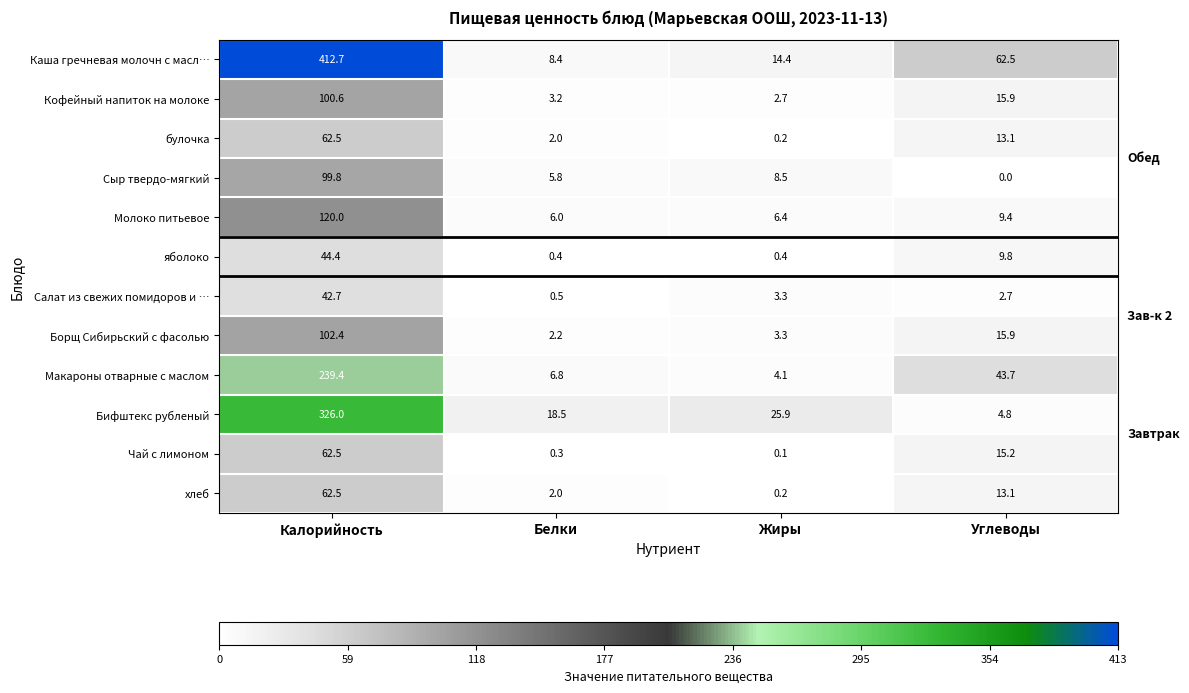

What is the spread (max minus min) of values at Белки?

18.2